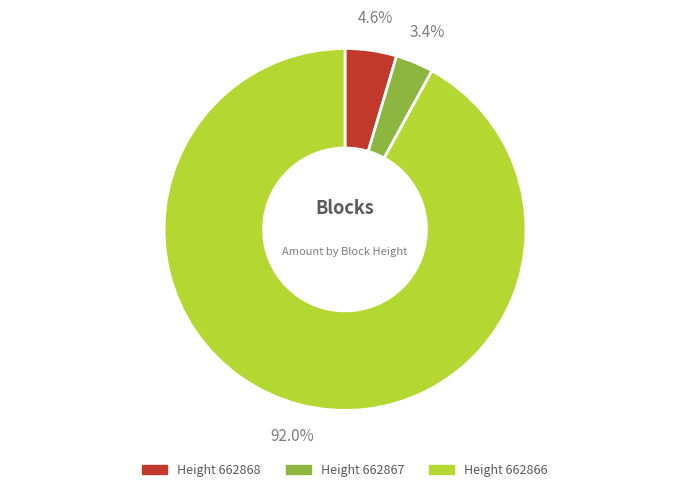

Is there any slice that represents more than half of the pie?

Yes